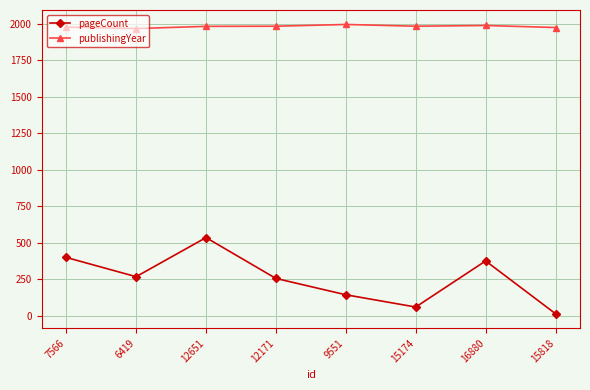

At which category is the sum across all series the highest?

12651